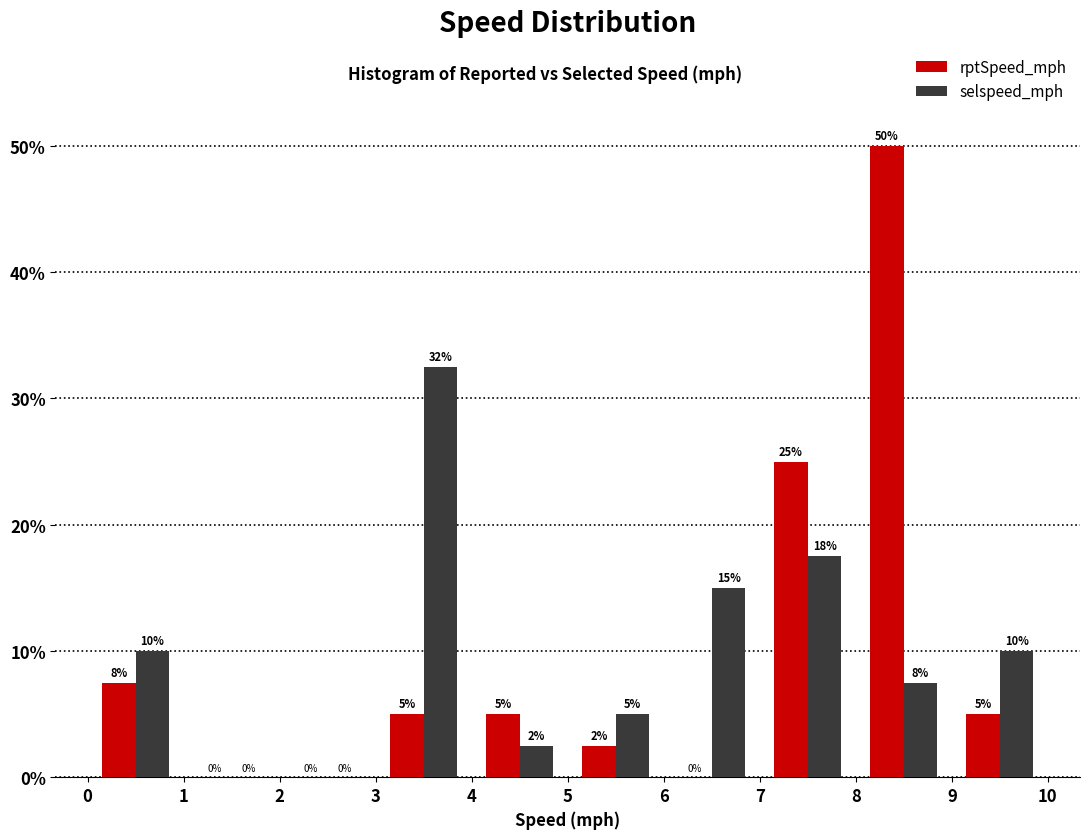

In the rptSpeed_mph series, which range on the x-axis has the tallest bar?

8 to 9